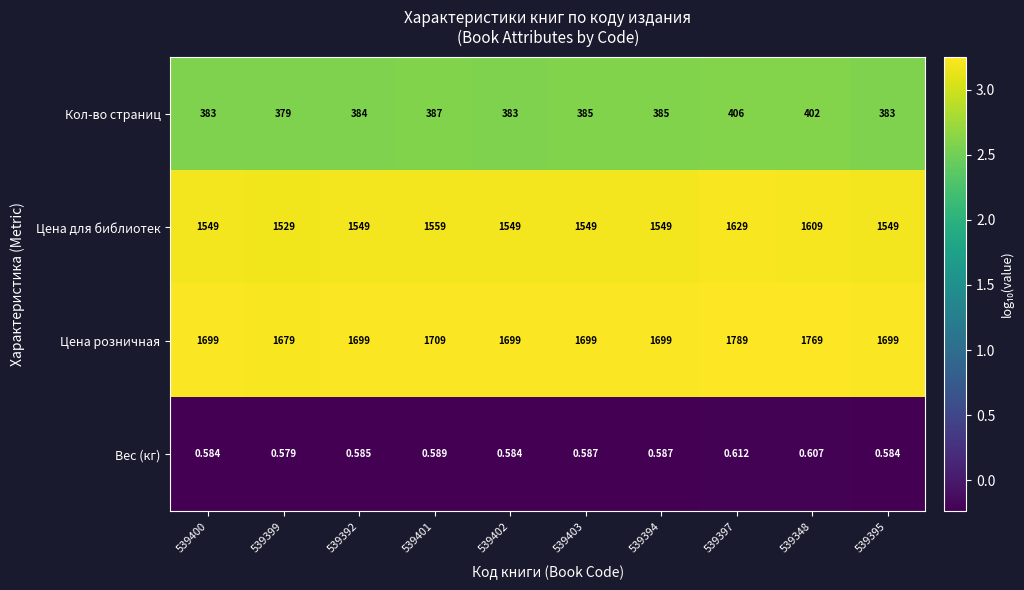

Is the value of Цена для библиотек at 539403 greater than the value of Кол-во страниц at 539402?

Yes